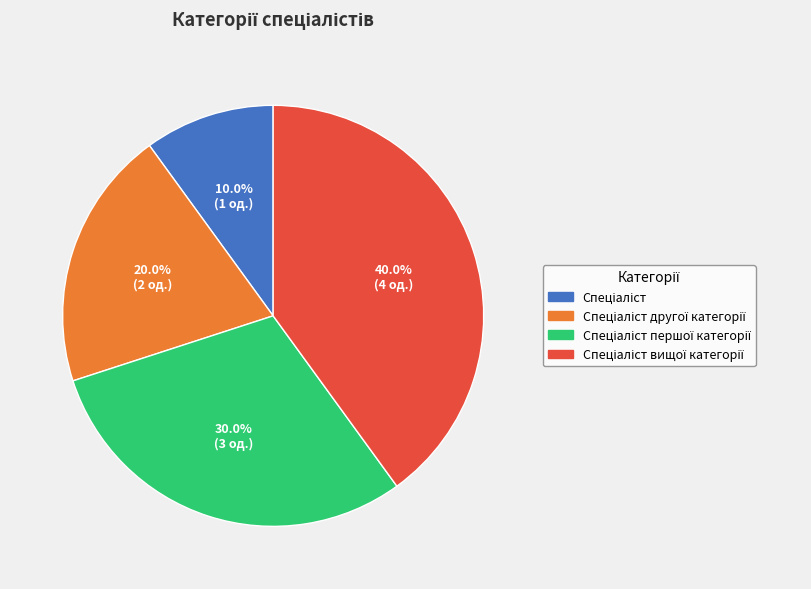

Is there any slice that represents more than half of the pie?

No